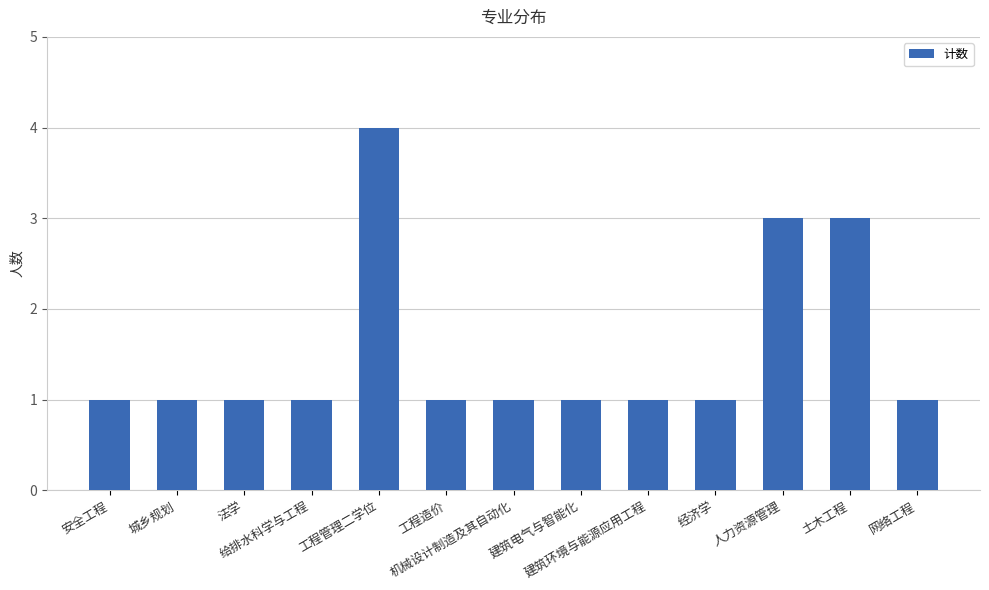

What is the sum of all values?

20